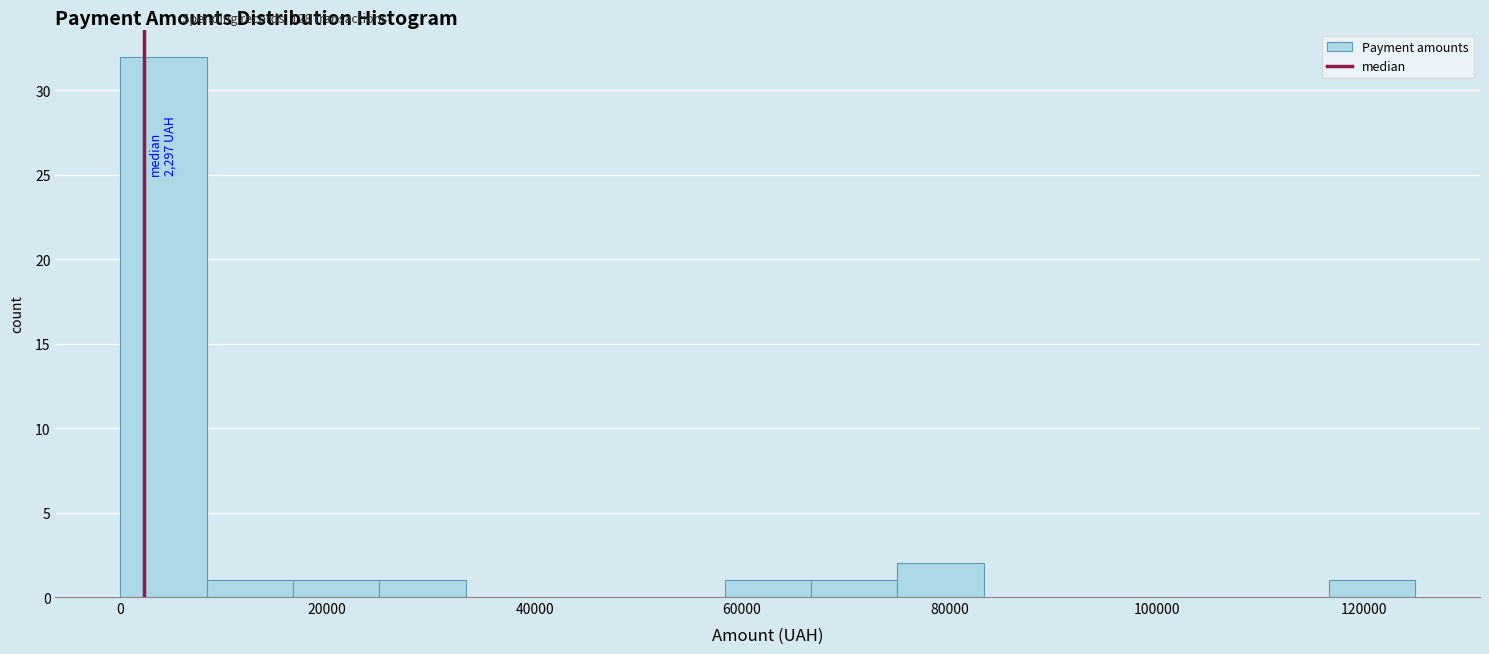

Which range on the x-axis has the tallest bar?

0 to 8000